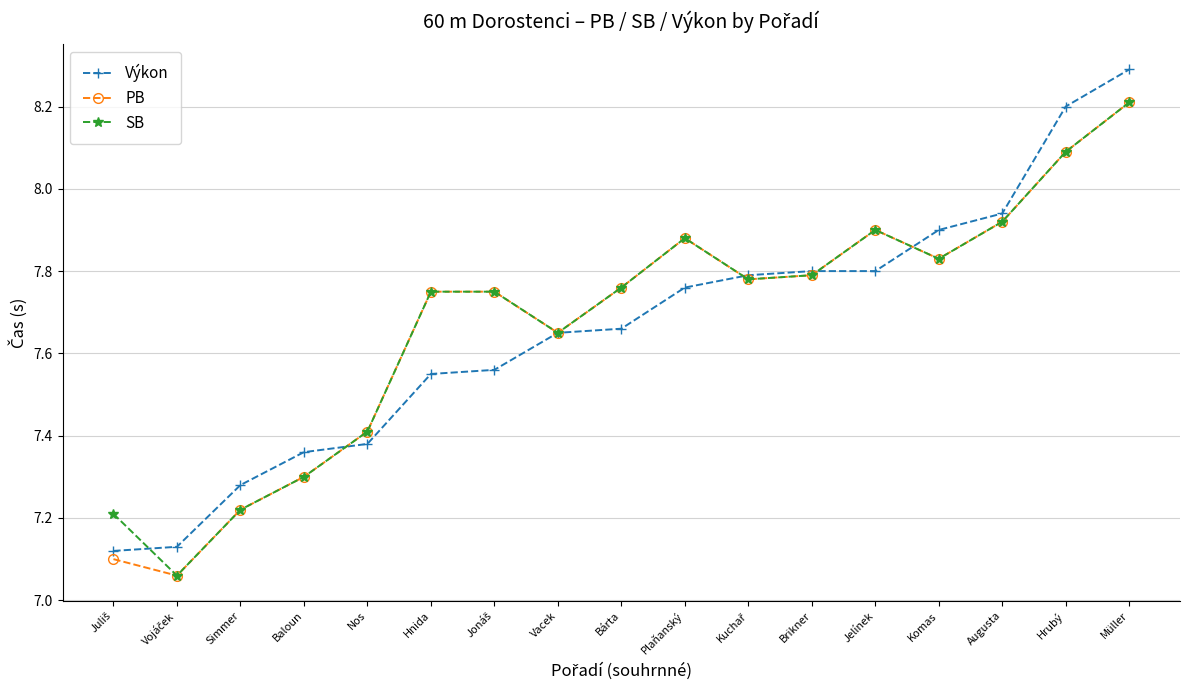

Which category has the highest value across all series?

Müller